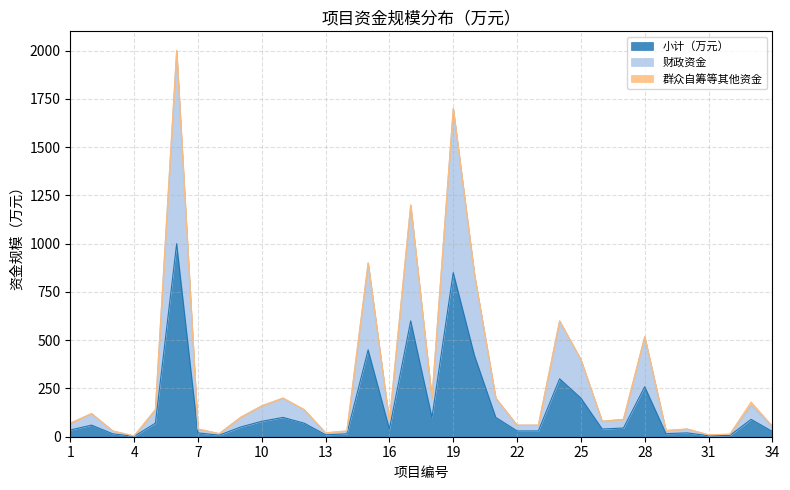

How many data points in 小计（万元） are less than 50?

17